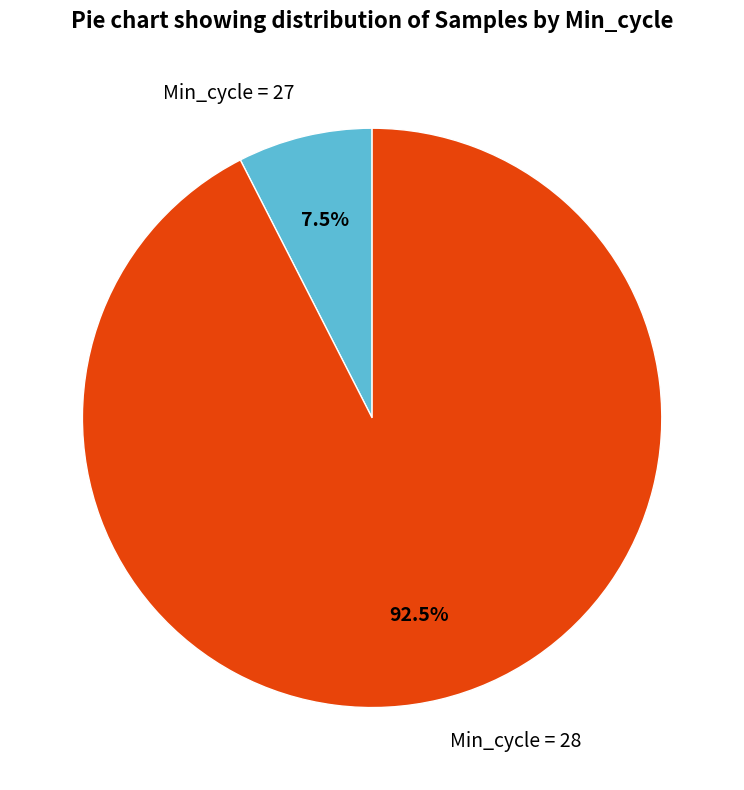

Is Min_cycle = 28 the majority of the pie?

Yes